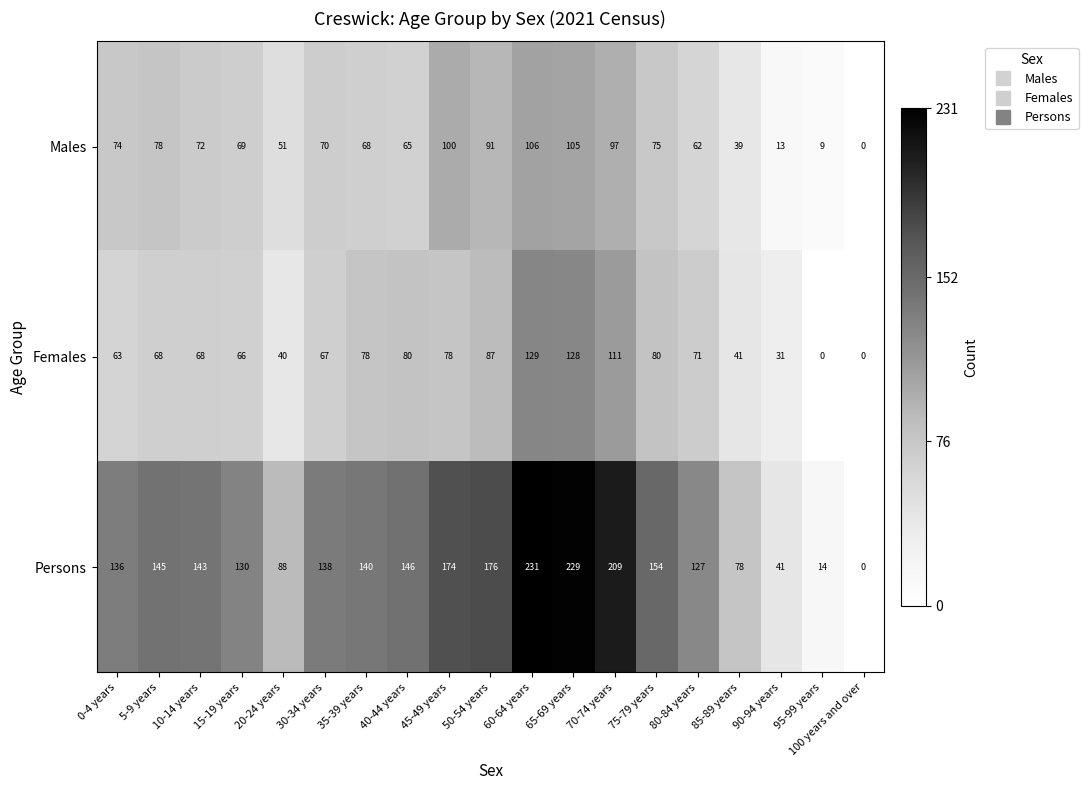

Is it true that Persons equals 17 at 90-94 years?

False